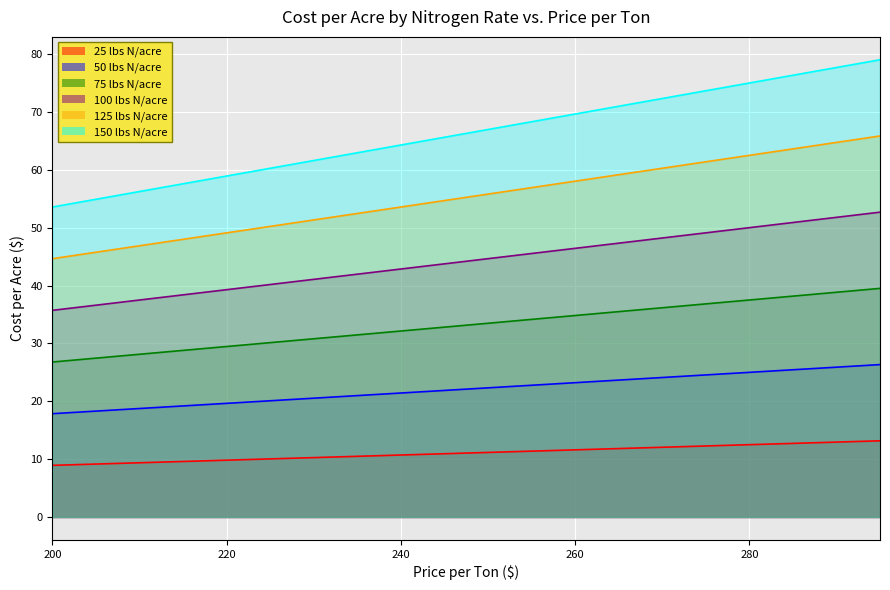

What is the greatest value displayed?

79.0